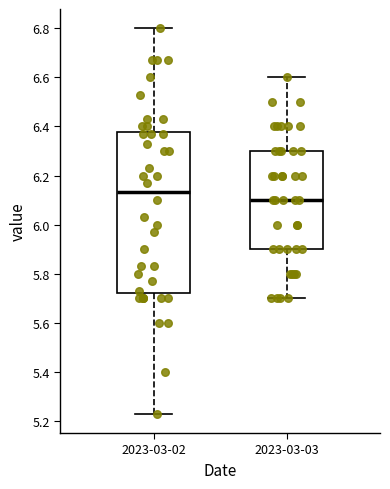

Reading left to right, transcribe this box plot: for each box, give where its median line is, the range the box spans, and where its two whiskers end, as read against the y-axis. The values are not printed on the chart, so give them approximately, as read against the axis.

2023-03-02: median 6.14, box 5.72 to 6.38, whiskers 5.24 to 6.80
2023-03-03: median 6.10, box 5.90 to 6.30, whiskers 5.70 to 6.60